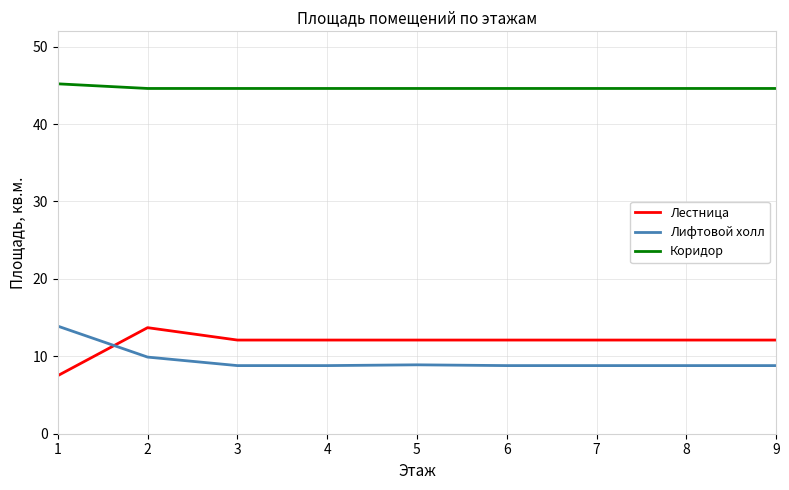

Where is Лифтовой холл nearest to the value 11?

2